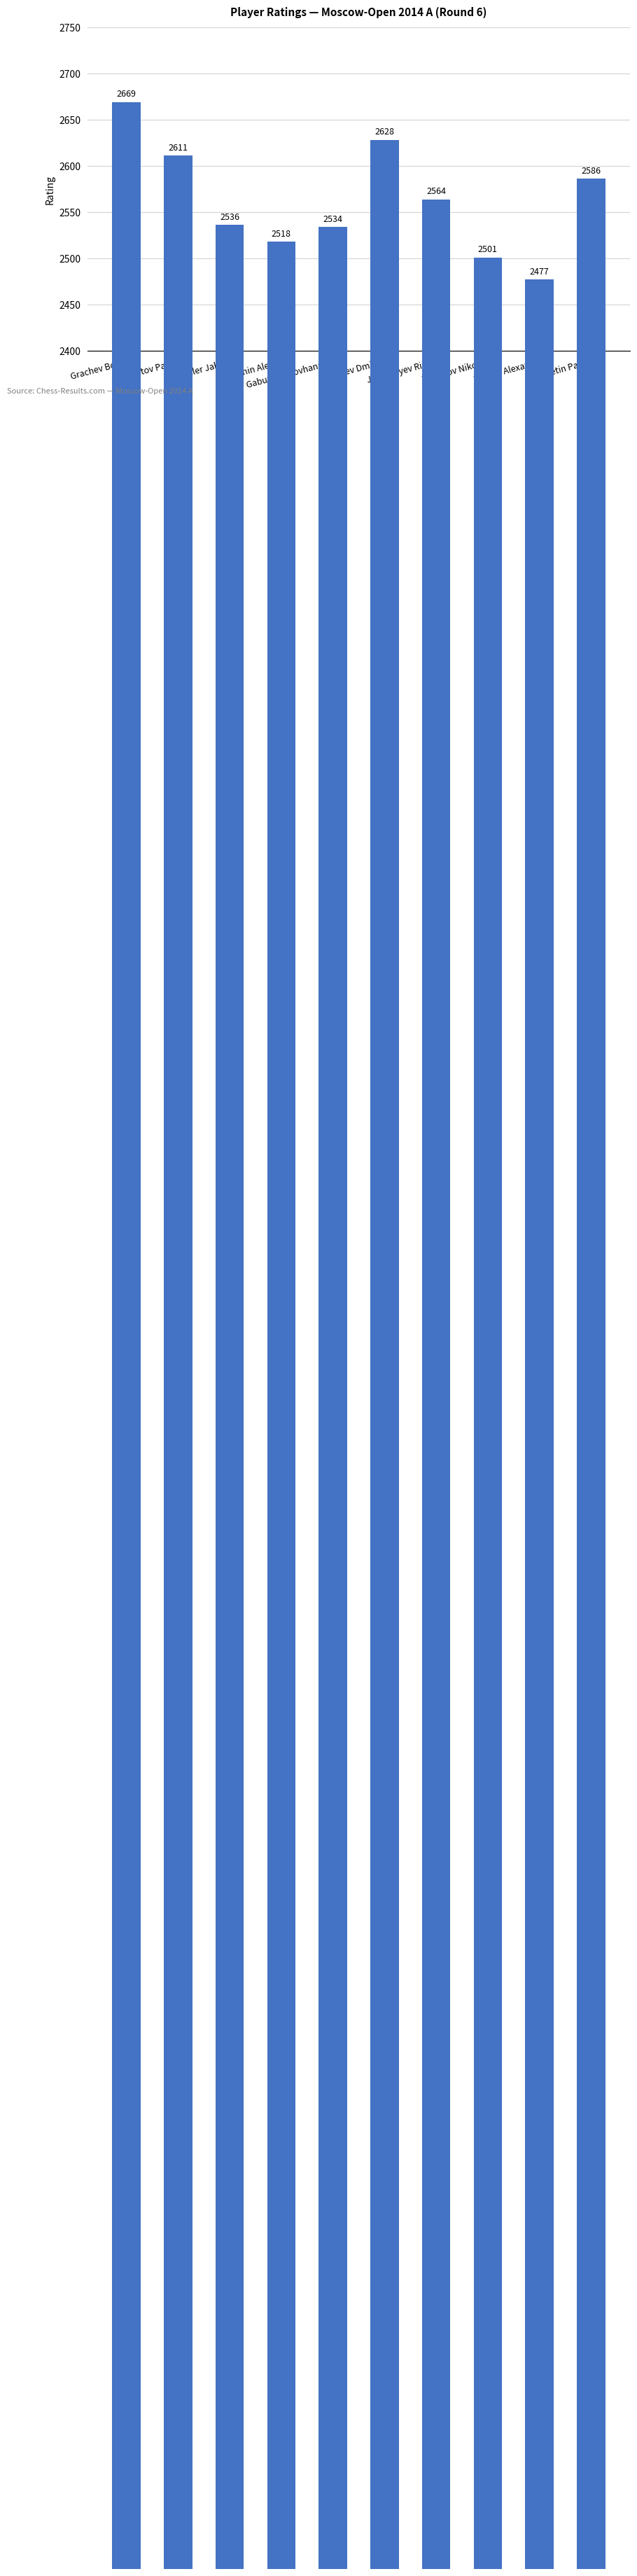

What position from the left is Ponkratov Pavel?

2